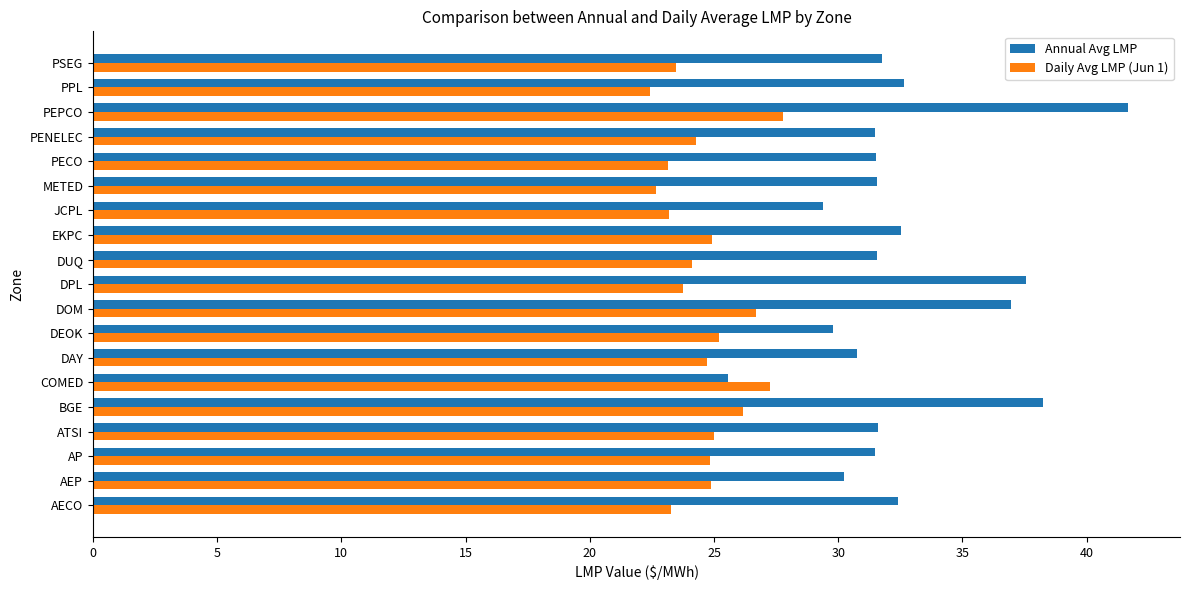

The value of Annual Avg LMP at DUQ is 31.6. True or false?

True